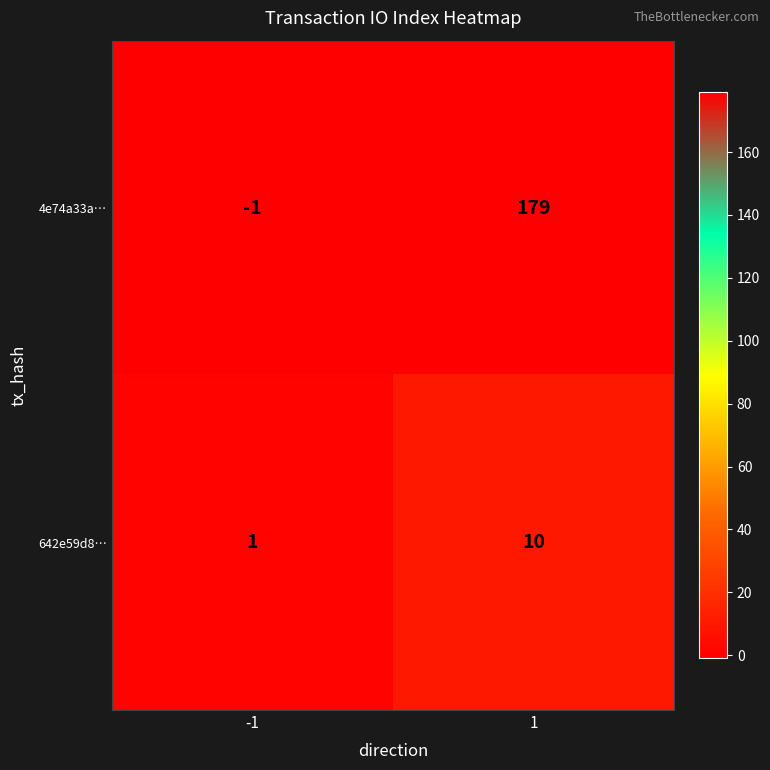

At how many categories does at least one series exceed 138?

1